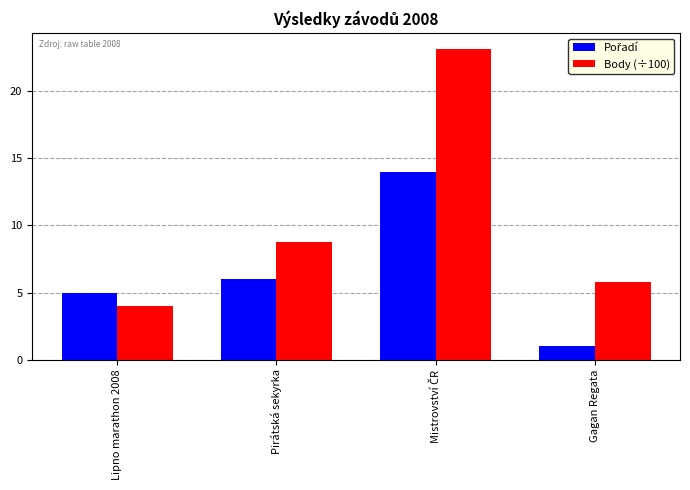

What is the label of the 2nd bar from the left?

Pirátská sekyrka